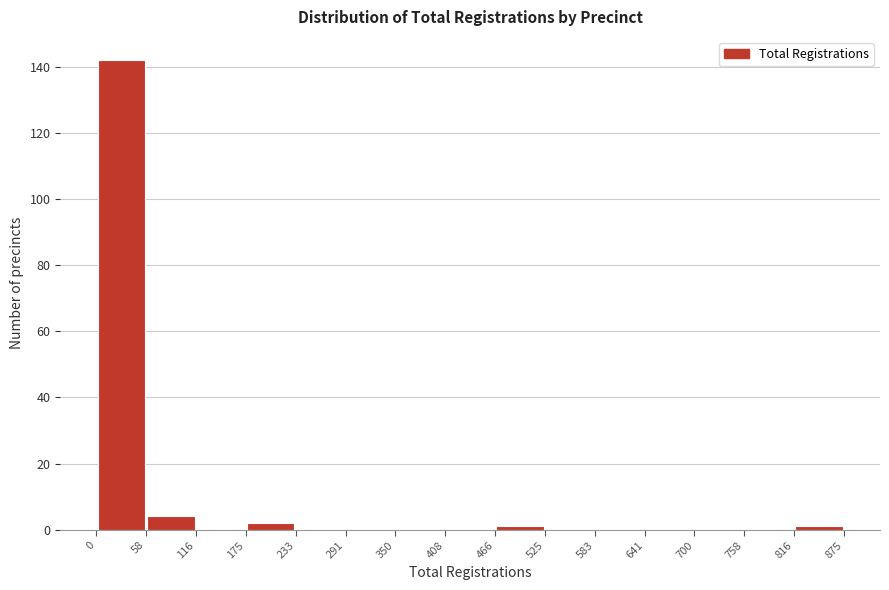

Over which range of the x-axis is the bar tallest?

0 to 58